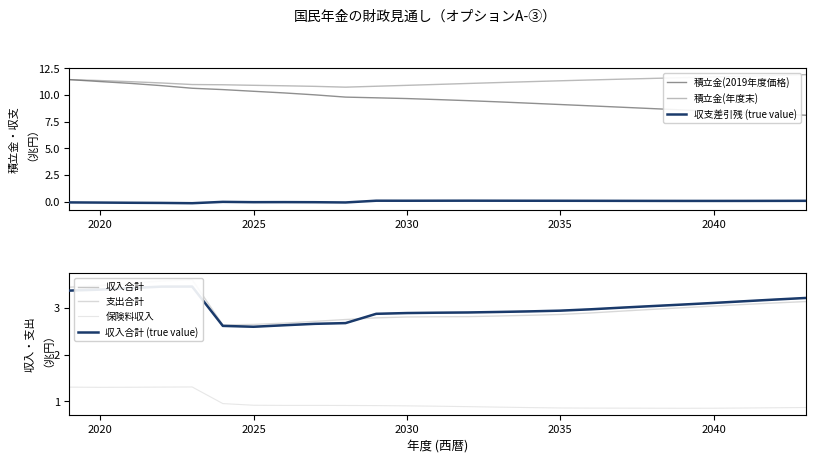

Rank the series by their maximum value, from highest to lowest.

積立金(年度末), 積立金(2019年度価格), 支出合計, 収入合計, 保険料収入, 収支差引残